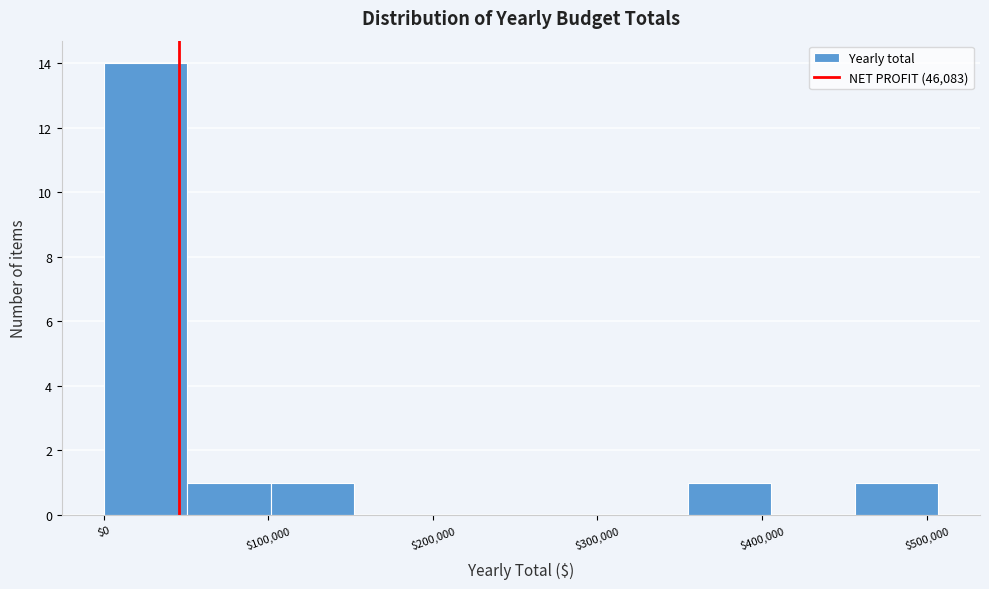

Reading left to right, transcribe this chart: for each bar, give the range it covers on the x-axis and its height. Neither the bar edges nor the heights are printed on the chart, so give them approximately, as read against the axes.

0 to 50000: 14
50000 to 100000: 1
100000 to 150000: 1
150000 to 200000: 0
200000 to 250000: 0
250000 to 300000: 0
300000 to 350000: 0
350000 to 410000: 1
410000 to 460000: 0
460000 to 510000: 1